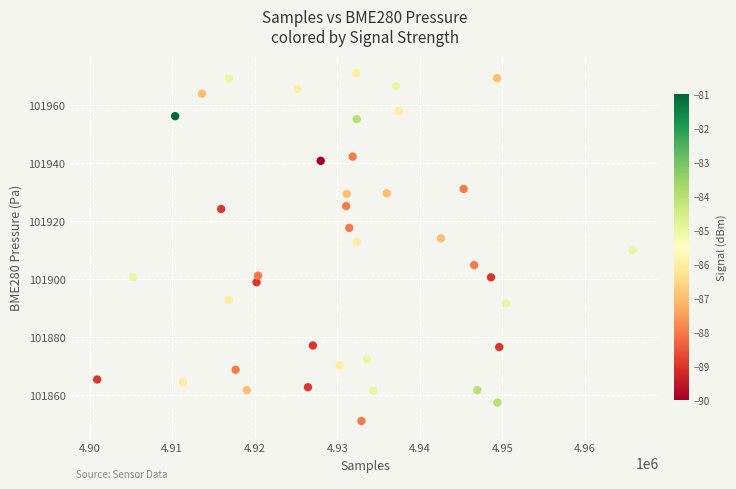

What is the range of X values (max minus min)?

64837.0